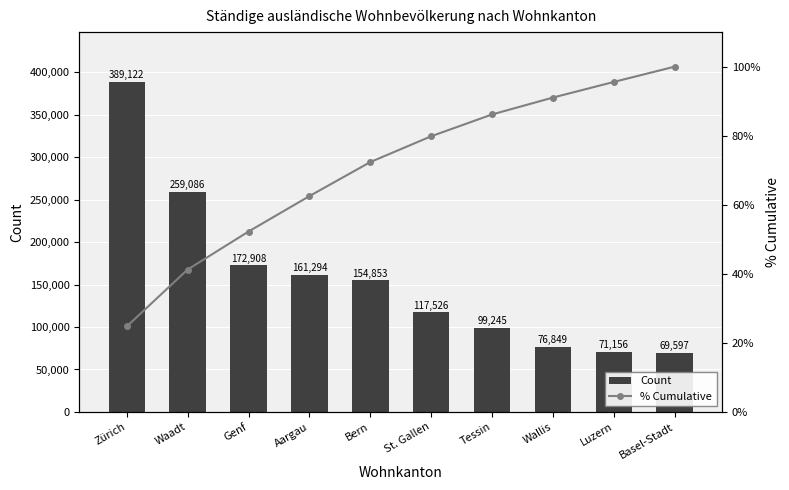

What is the difference between the maximum and minimum values in the Count series?

319525